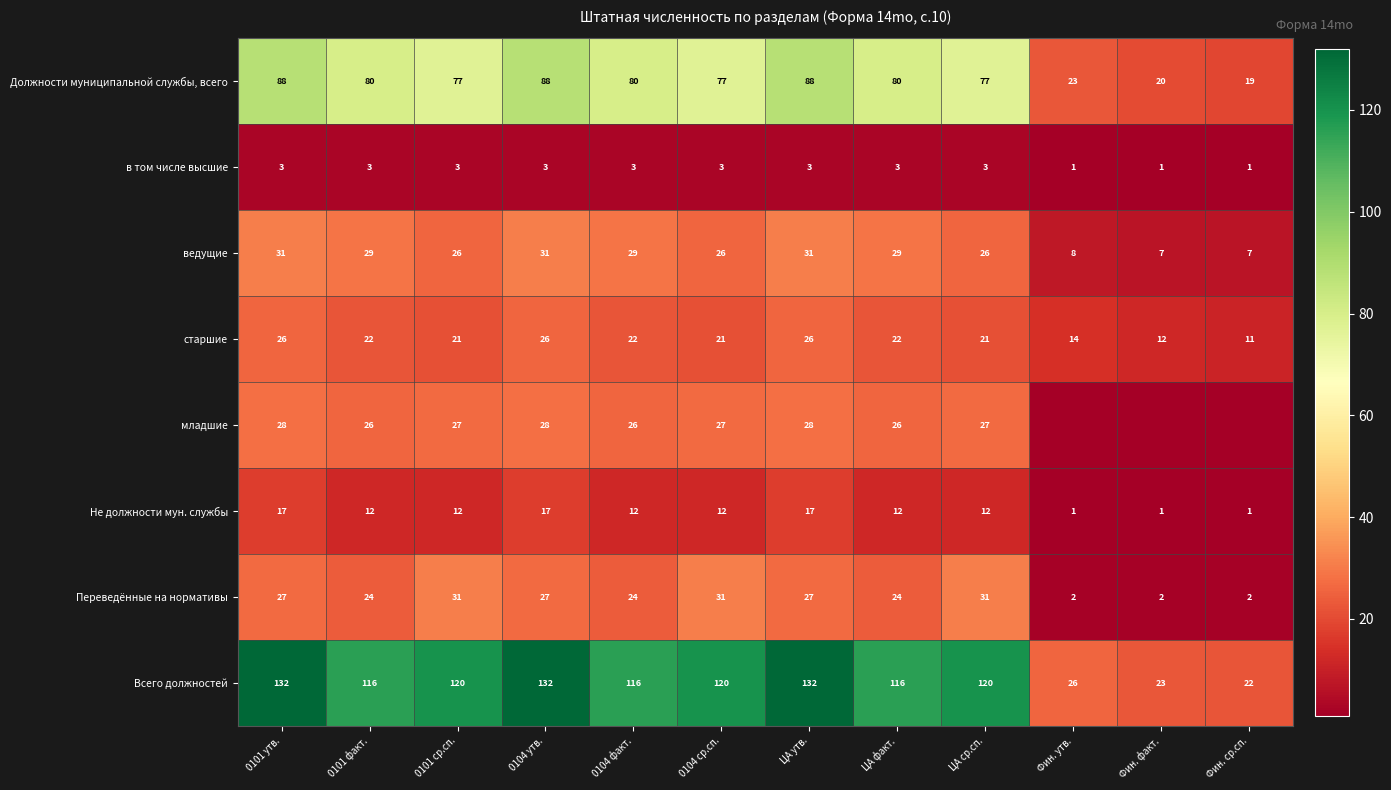

The value of Переведённые на нормативы at 0104 факт. is 24. True or false?

True